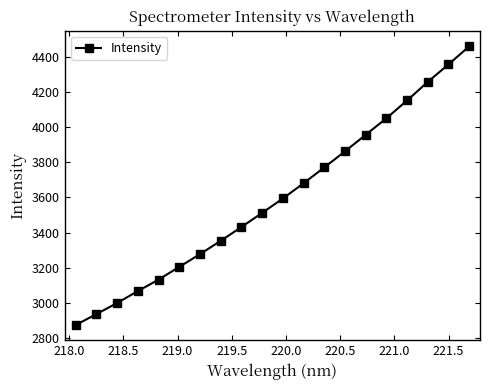

What is the minimum value shown in the chart?

2874.1